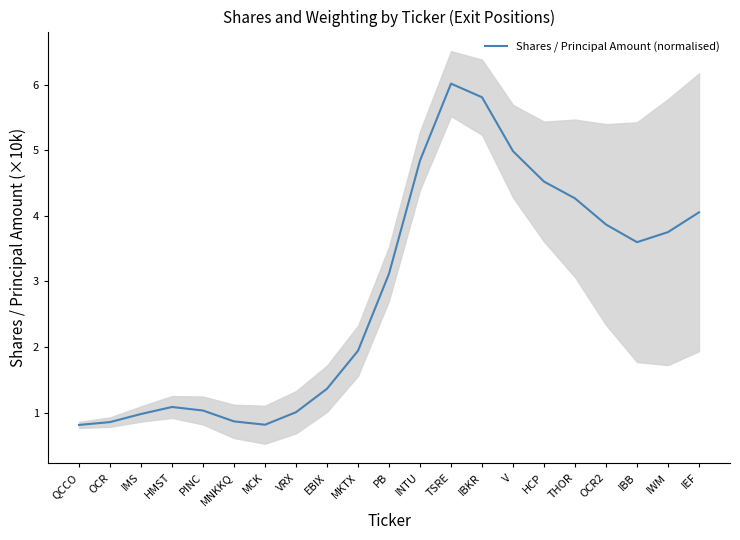

At which category does the data reach its first local peak?

HMST